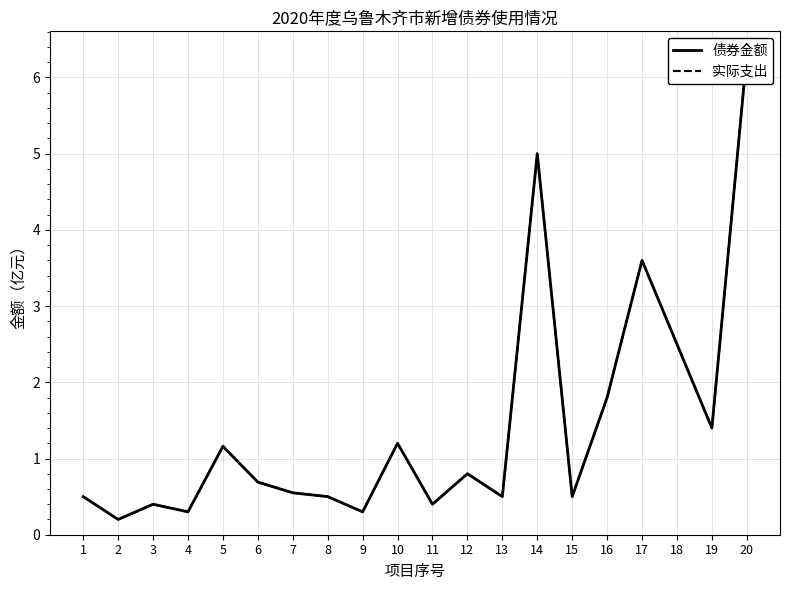

Reading left to right, extract all data points from this chart.

债券金额: 1=0.5	2=0.2	3=0.4	4=0.3	5=1.2	6=0.7	7=0.6	8=0.5	9=0.3	10=1.2	11=0.4	12=0.8	13=0.5	14=5.0	15=0.5	16=1.8	17=3.6	18=2.5	19=1.4	20=6.3
实际支出: 1=0.5	2=0.2	3=0.4	4=0.3	5=1.2	6=0.7	7=0.6	8=0.5	9=0.3	10=1.2	11=0.4	12=0.8	13=0.5	14=5.0	15=0.5	16=1.8	17=3.6	18=2.5	19=1.4	20=6.3